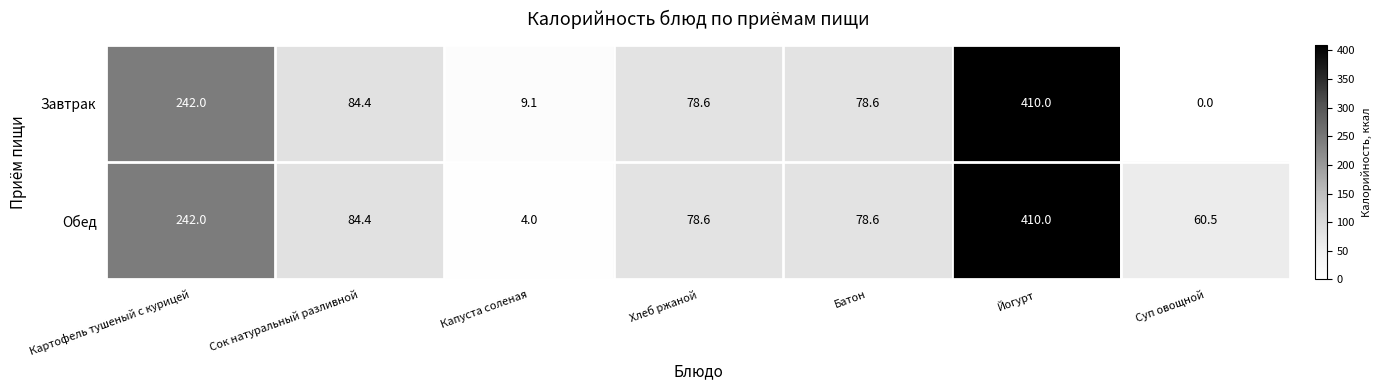

How many values in the Завтрак series are below 78?

2